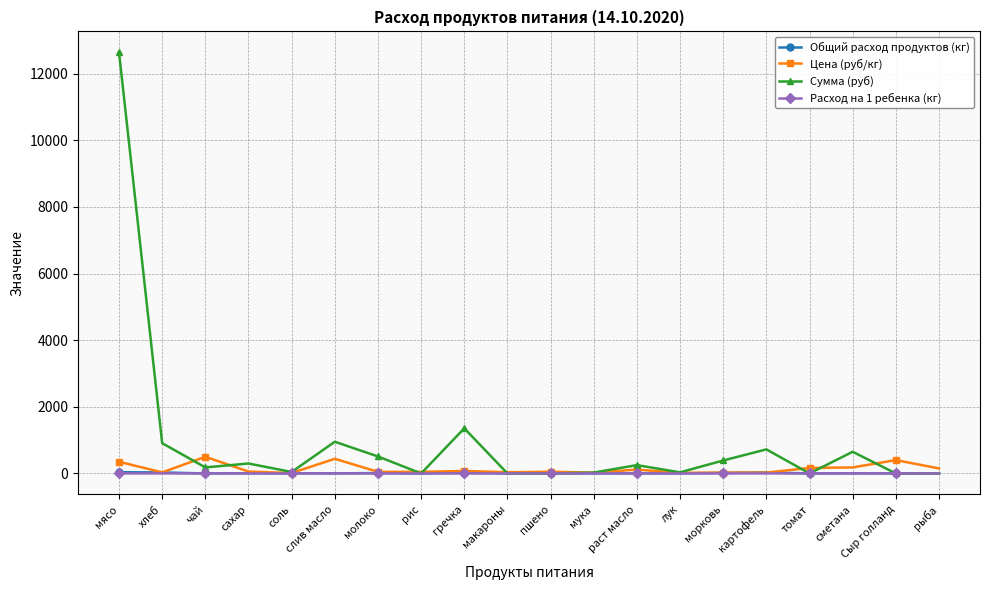

The Сумма (руб) series shows 1859.5 at гречка. True or false?

False